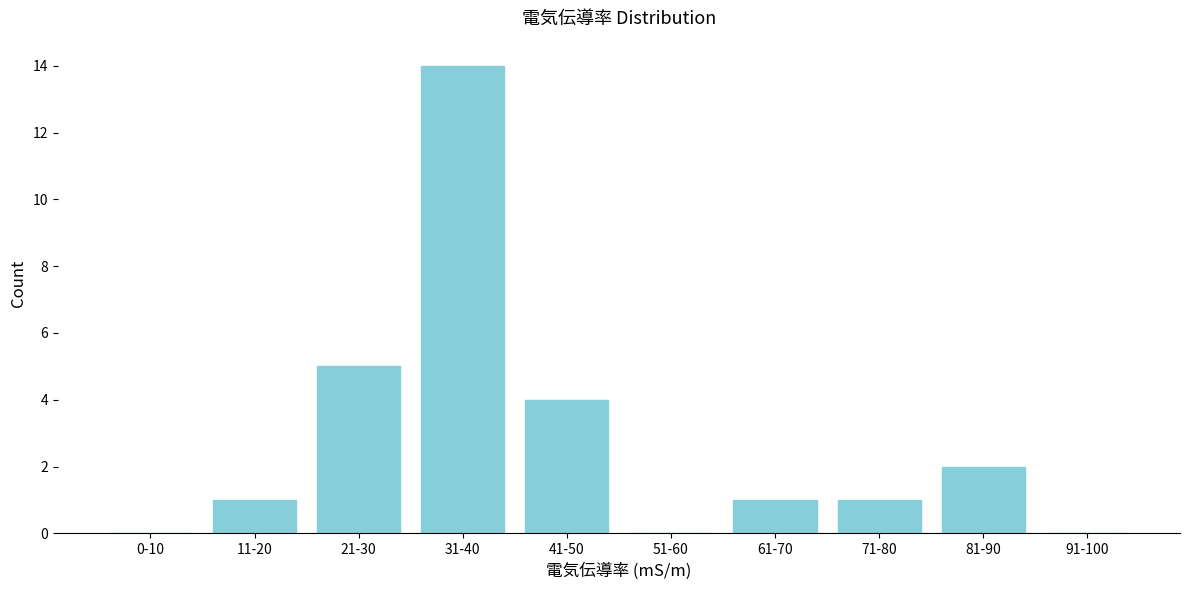

Reading left to right, extract all data points from this chart.

0-10=0	11-20=1	21-30=5	31-40=14	41-50=4	51-60=0	61-70=1	71-80=1	81-90=2	91-100=0